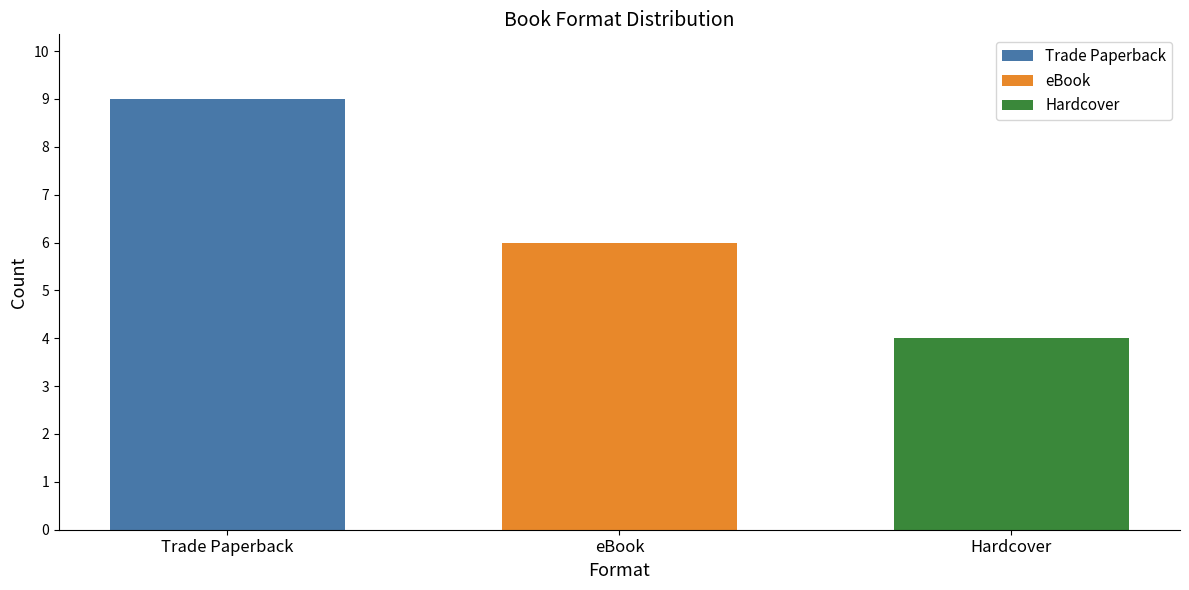

List the series in order of their overall mean, highest first.

Trade Paperback, eBook, Hardcover